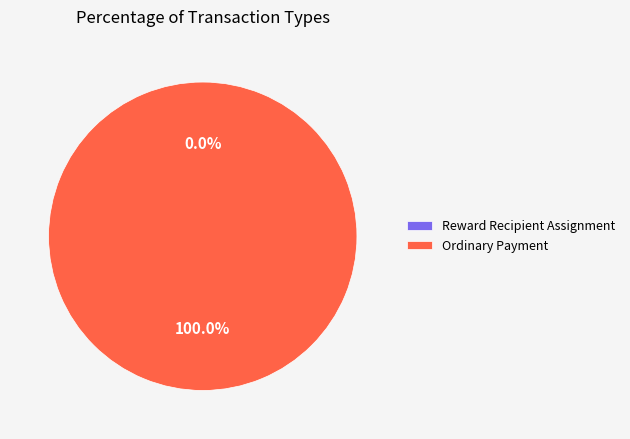

To the nearest percent, what is the average slice percentage?

50%